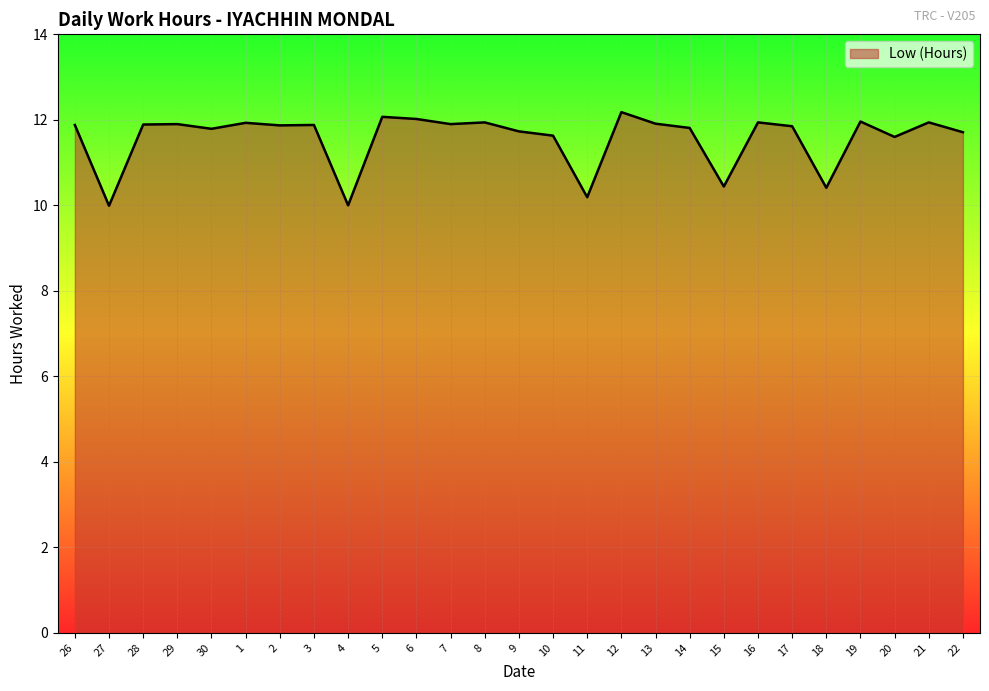

Read the value at 15.

10.4